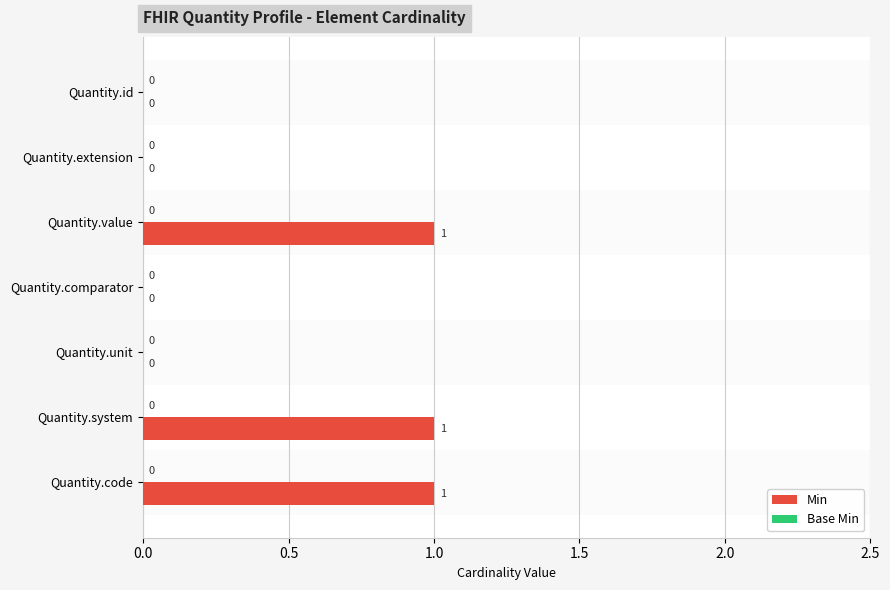

Is the value of Base Min at 0.5 greater than the value of Min at 0.5?

Yes